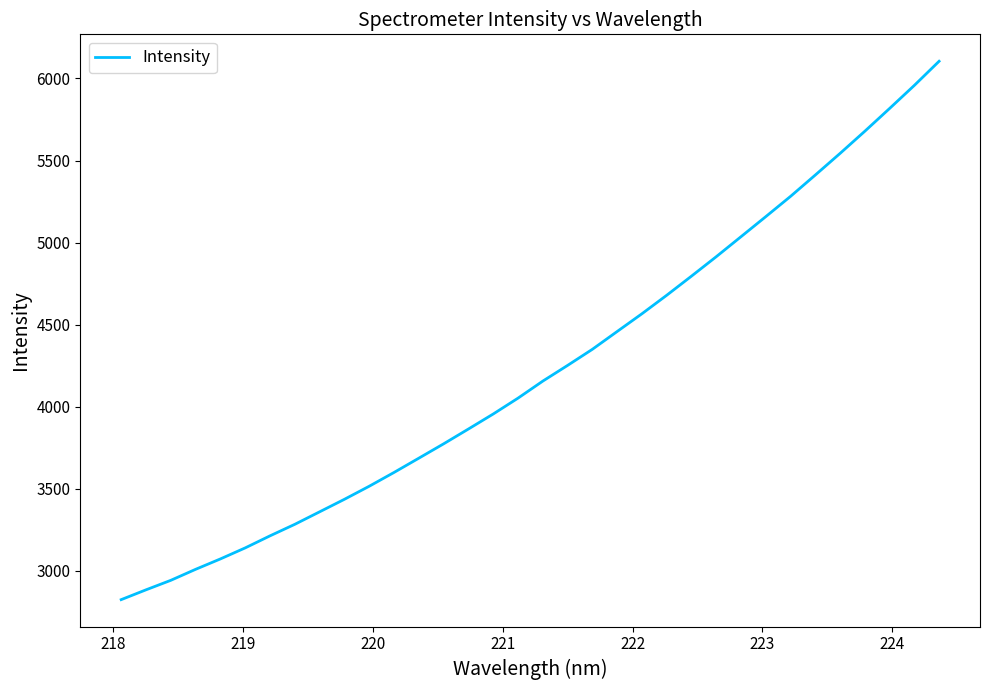

True or false: the data has more than 0 interior local peaks.

False